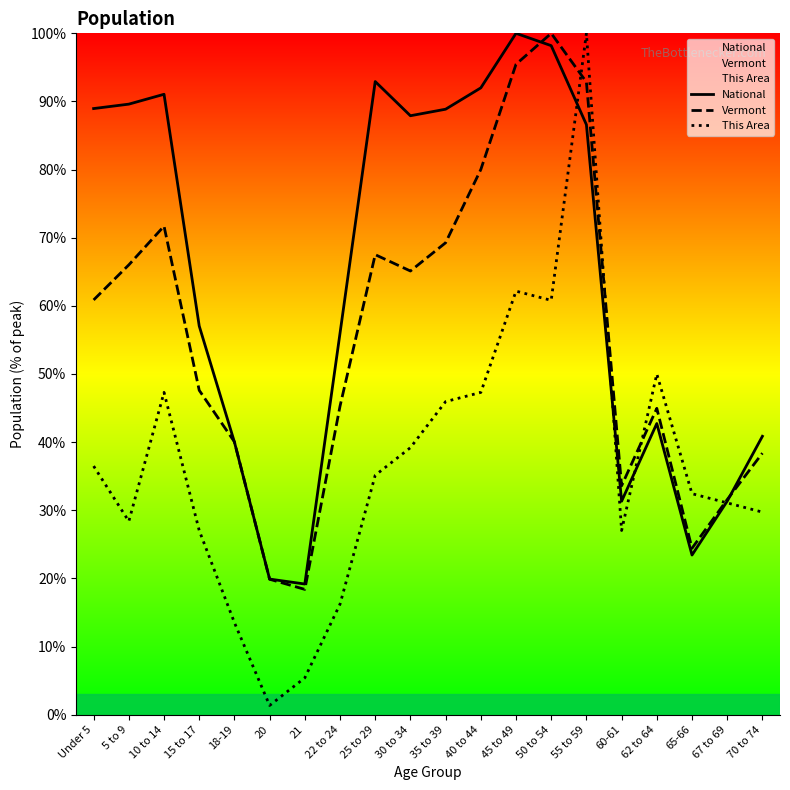

What is the total value across all series at 65-66?

80.3